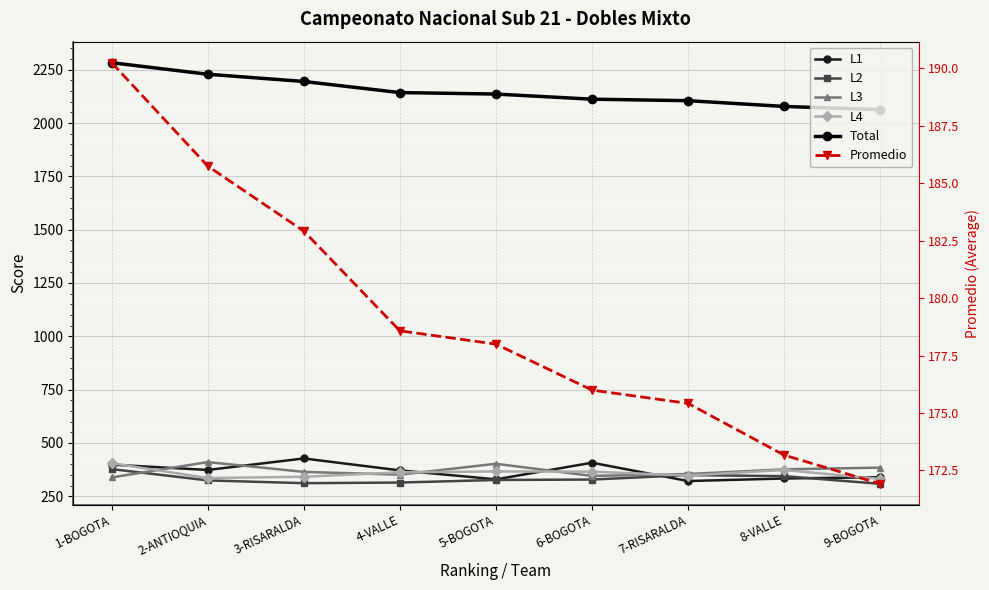

The value of L4 at 9-BOGOTA is 208.1. True or false?

False